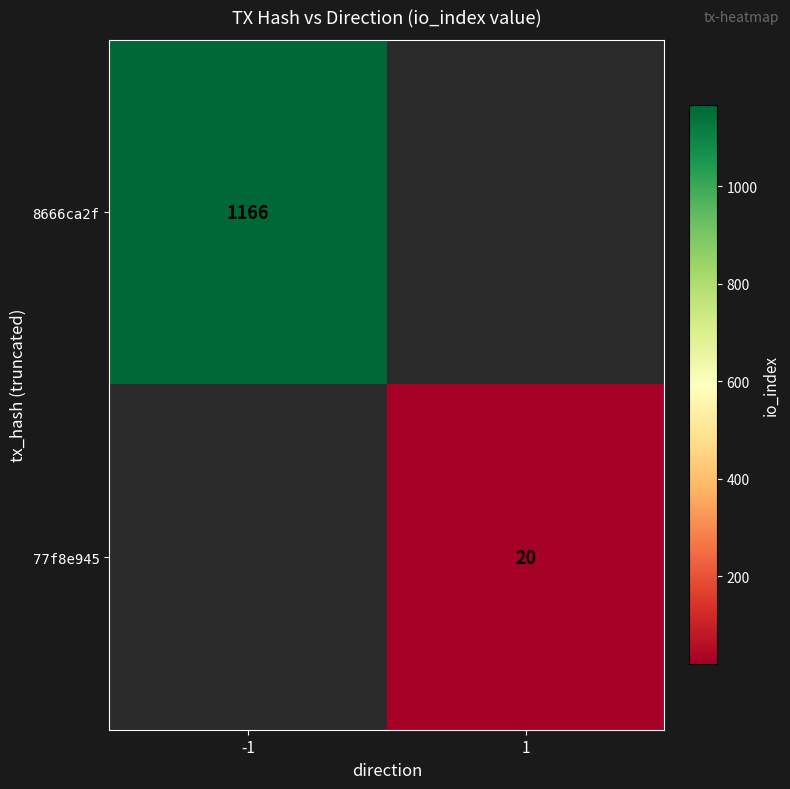

Is it true that 77f8e945 equals 20 at 1?

True